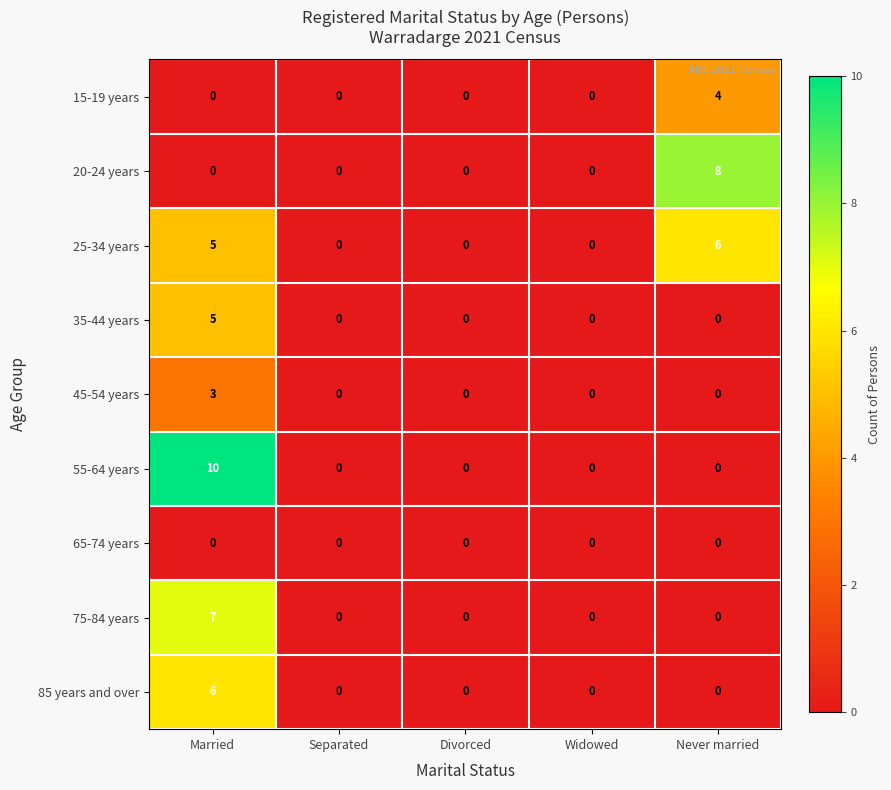

True or false: 45-54 years has a value of 1 at Separated.

False